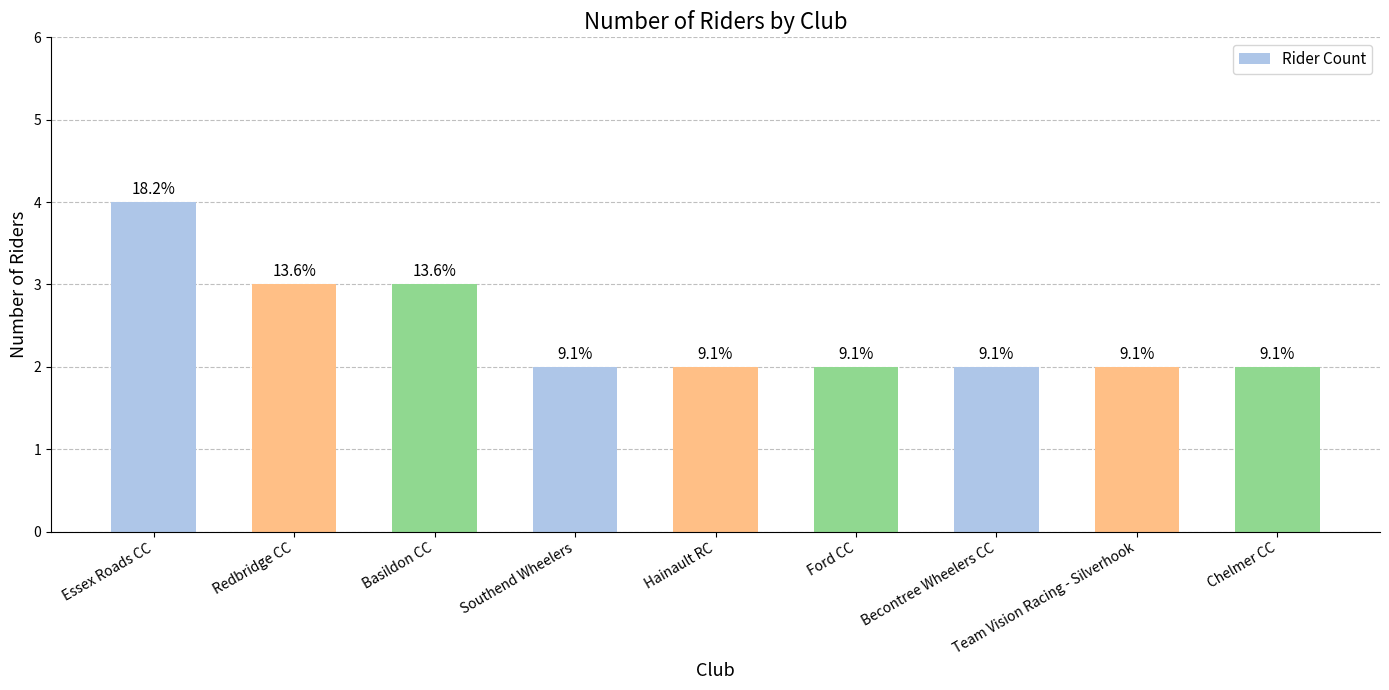

How many bars are there in total?

9